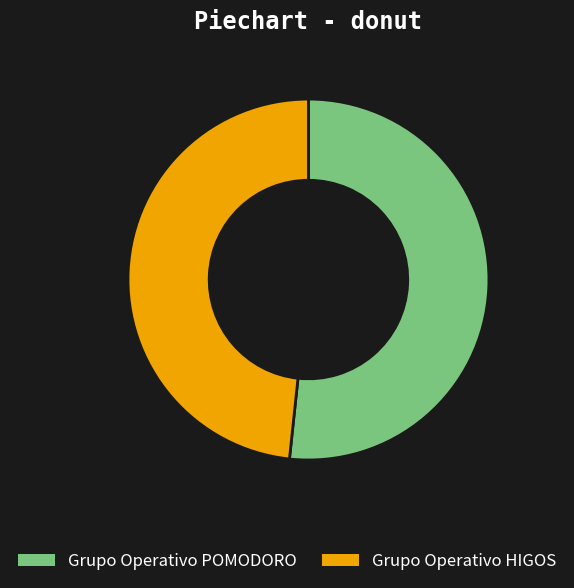

Between Grupo Operativo HIGOS and Grupo Operativo POMODORO, which is larger?

Grupo Operativo POMODORO